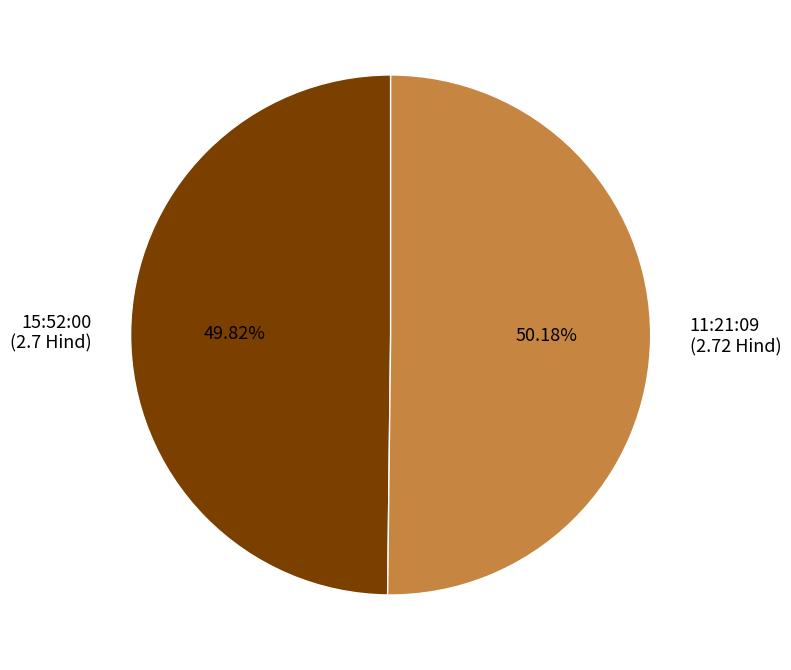

Is there a majority slice in this chart?

Yes